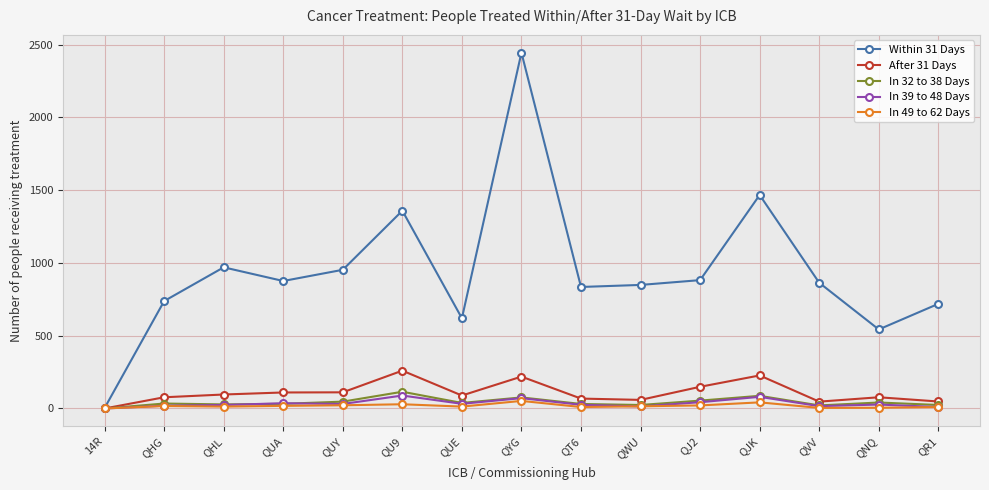

Count the number of data series in this chart.

5